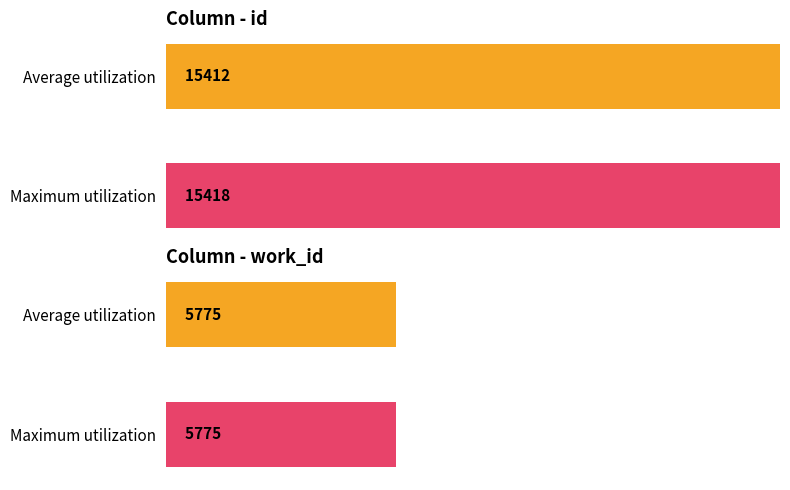

Does the chart contain any negative values?

No